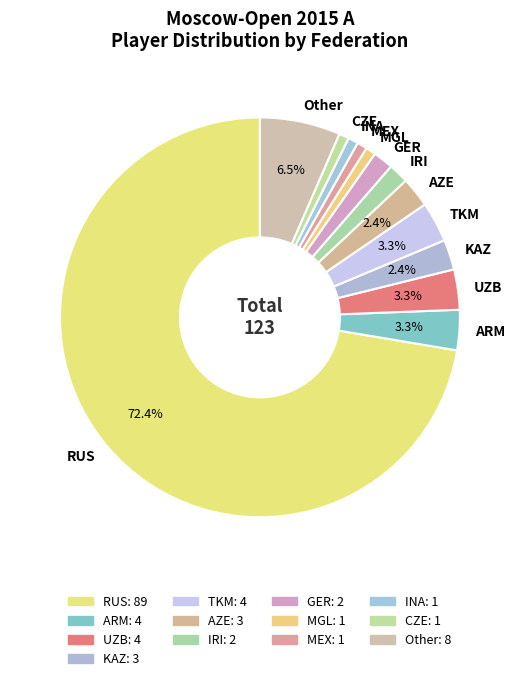

Is it true that CZE is 12% of the pie?

False